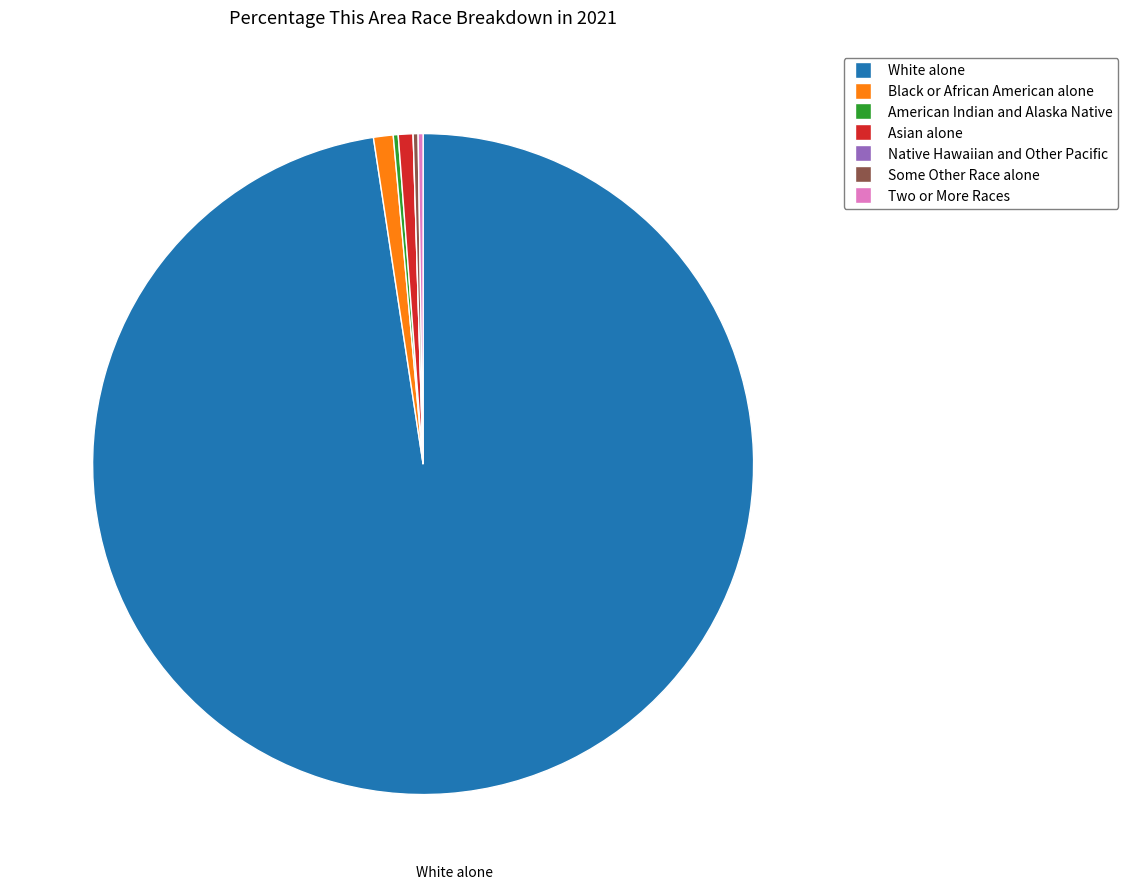

Which slice represents more than half of the pie?

White alone